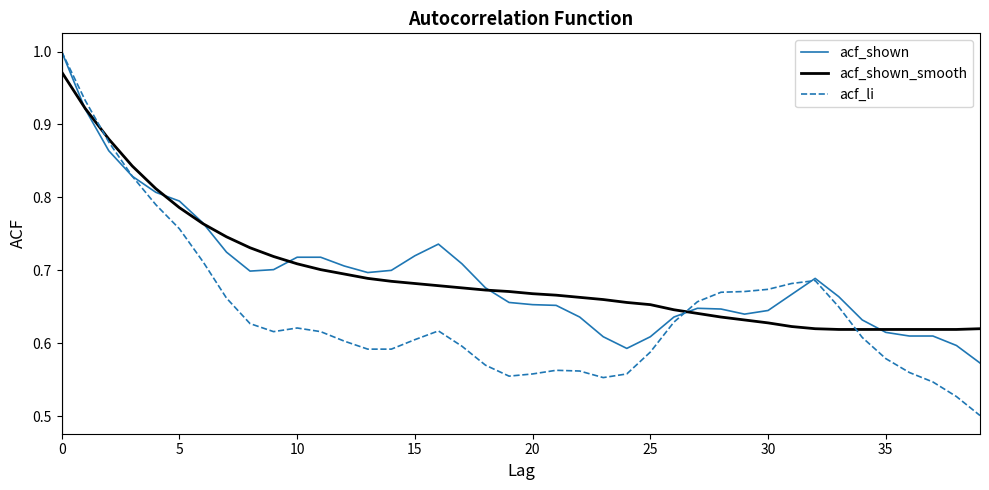

At how many categories does at least one series exceed 0?

40